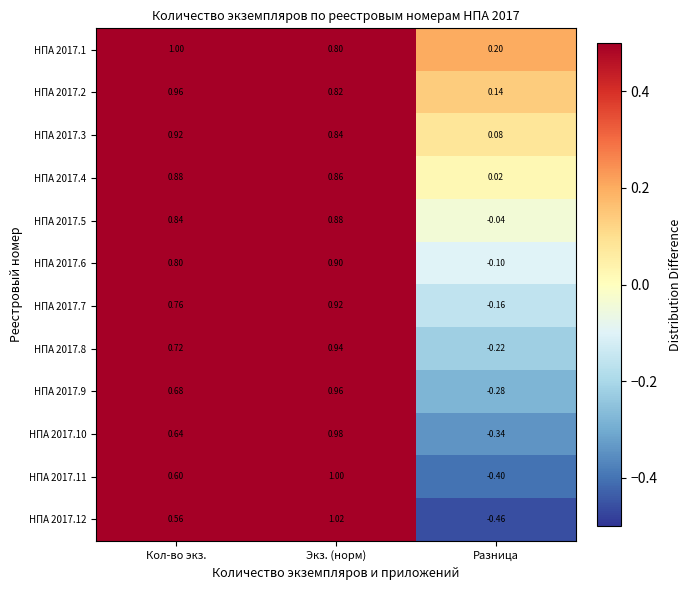

Where does the НПА 2017.7 series first go above 0?

Кол-во экз.